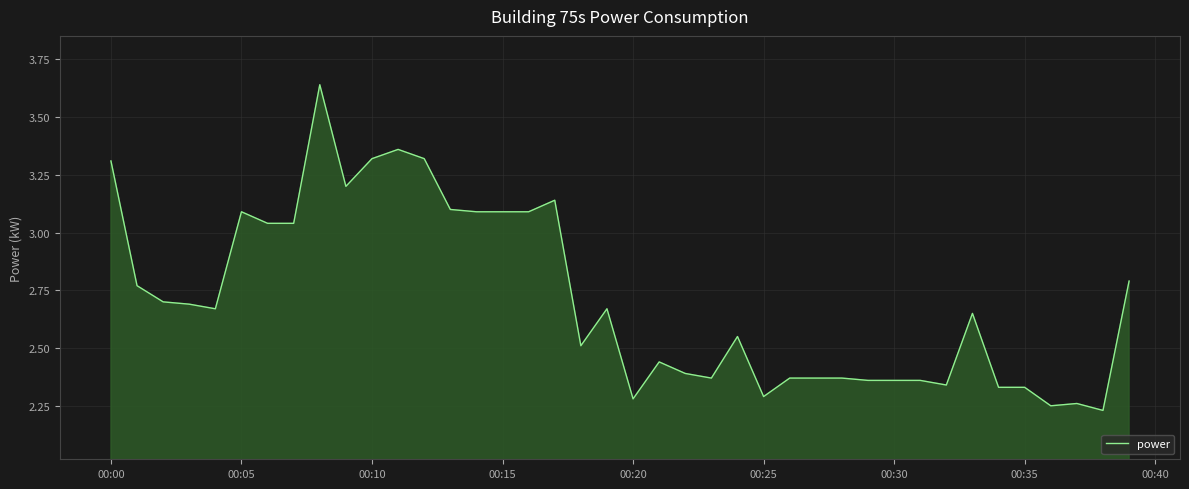

What is the difference between the maximum and minimum values?

1.4